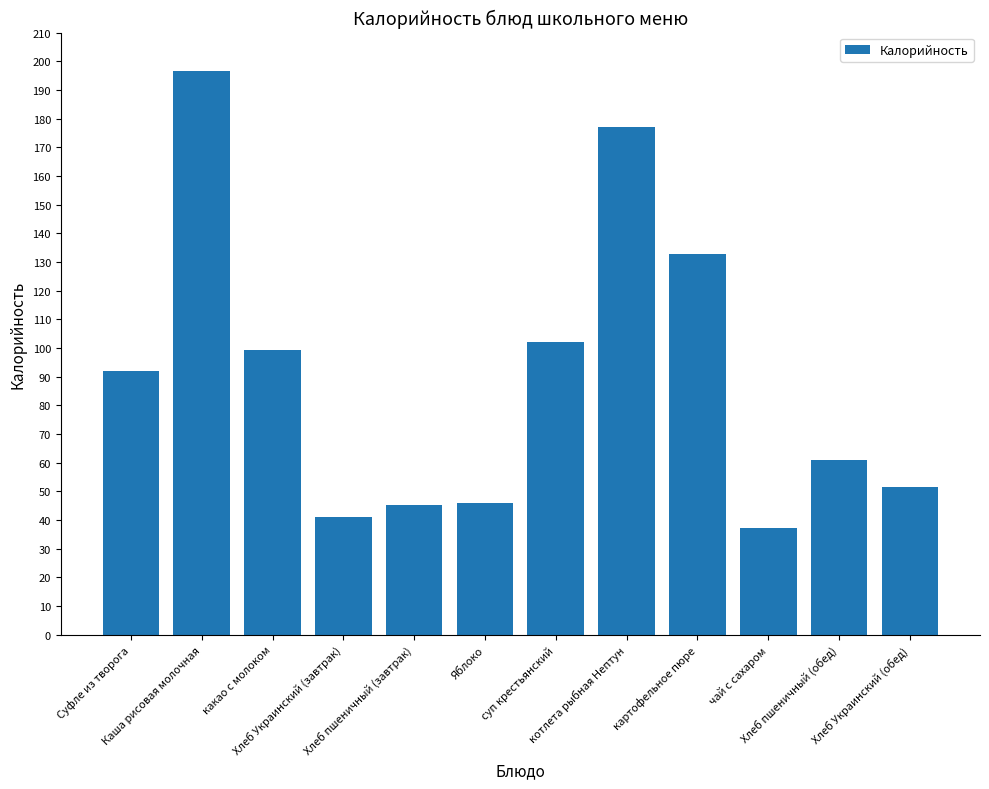

What is the value of the 12th bar from the left?

51.5